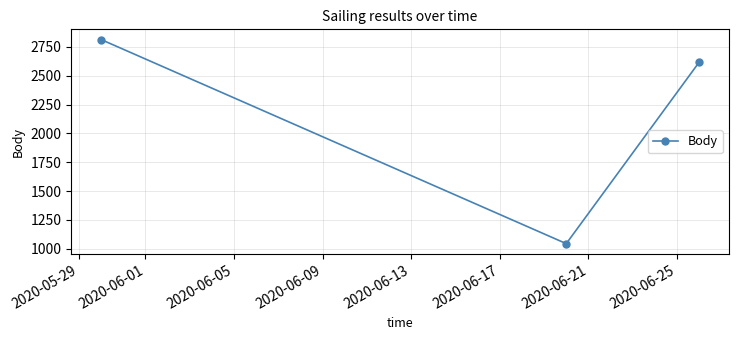

What is the value of the 2nd point from the left?

1045